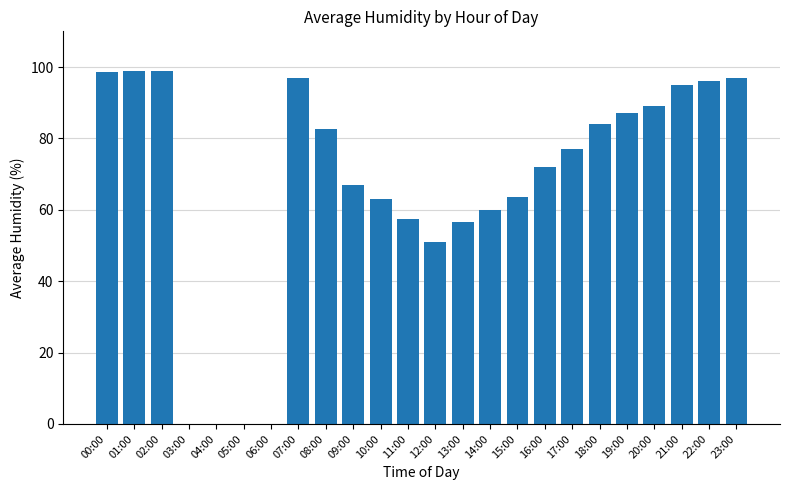

What is the change in value from 01:00 to 13:00?

-42.5